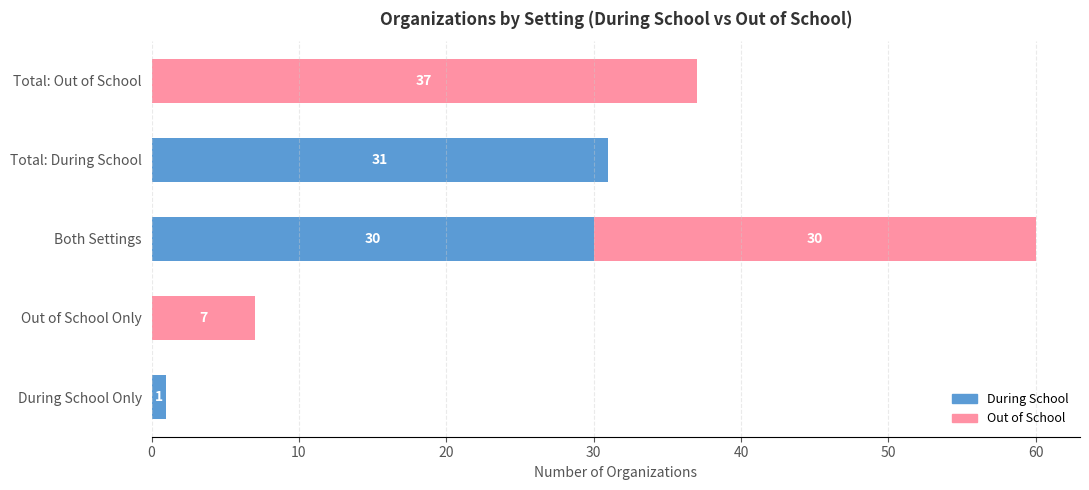

What is the highest value of the During School series?

31